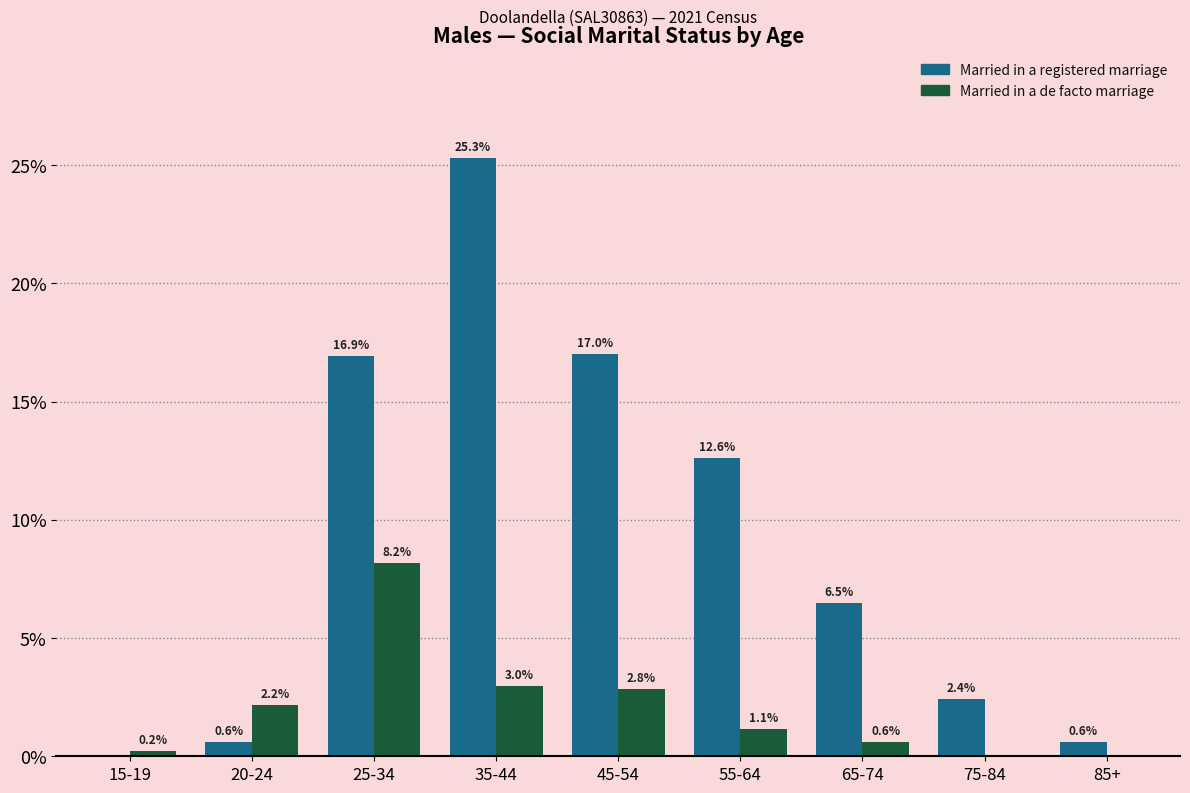

Is it true that Married in a registered marriage equals 3.9 at 75-84?

False